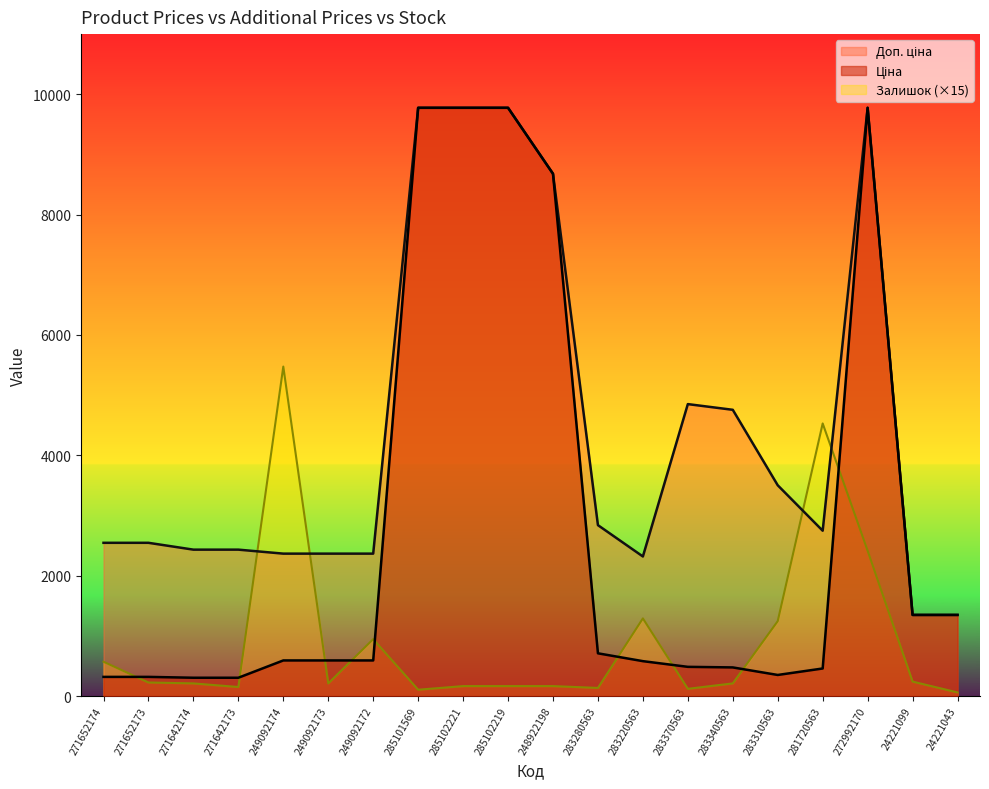

What position from the right is 271642173?

17